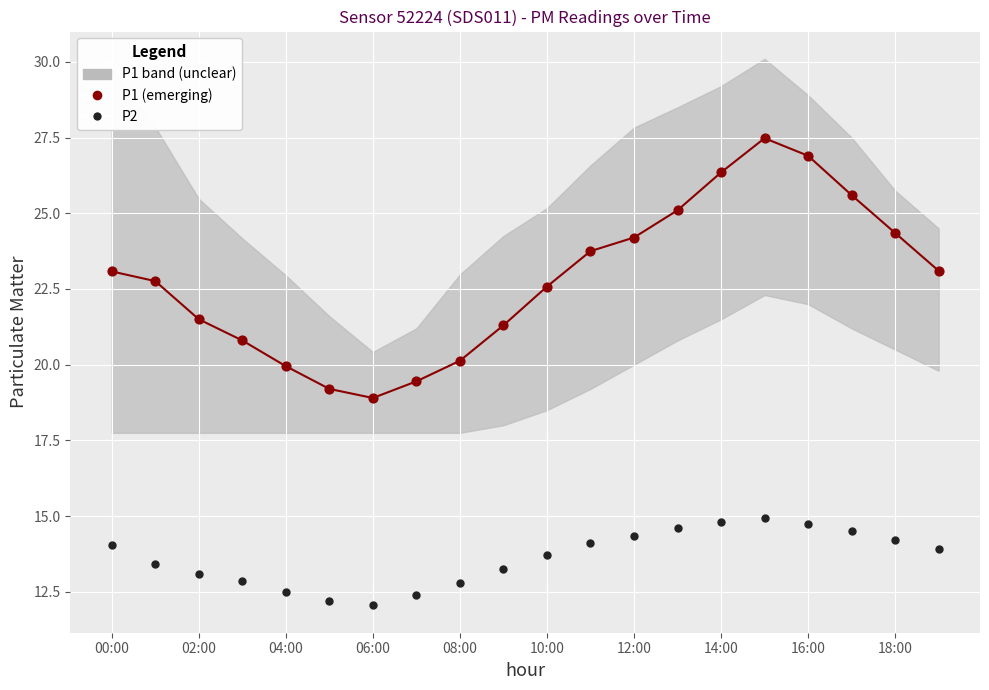

At how many categories does at least one series exceed 27?

1